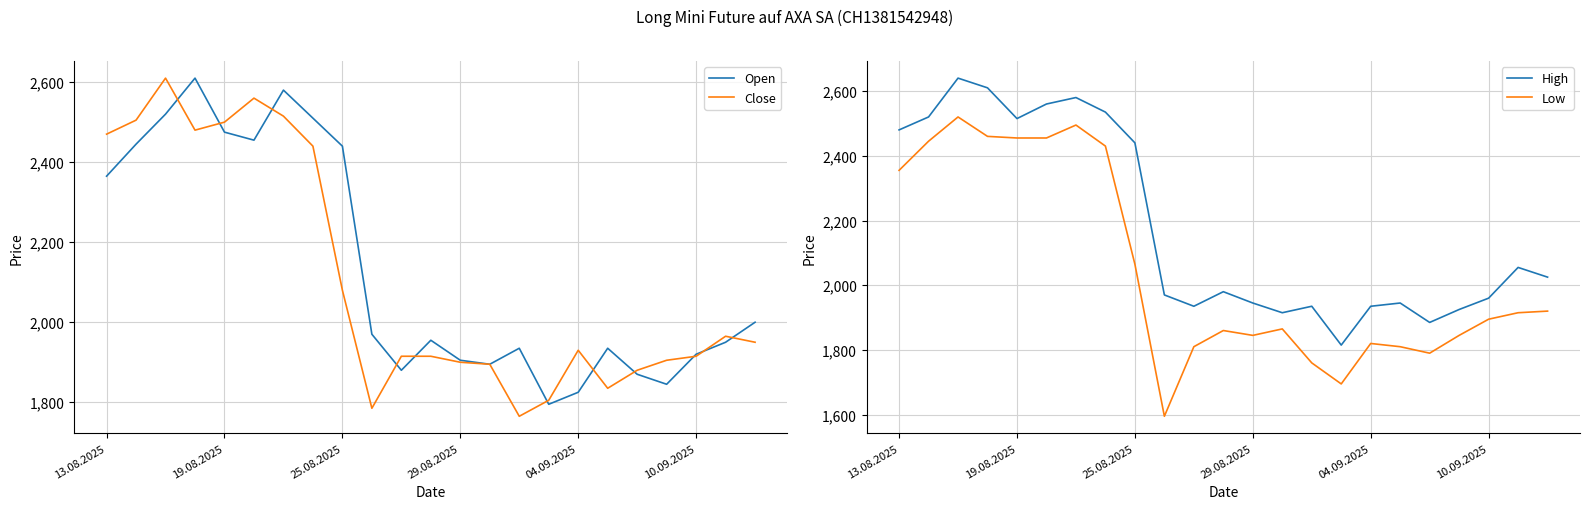

What is the lowest value of the Open series?

1795